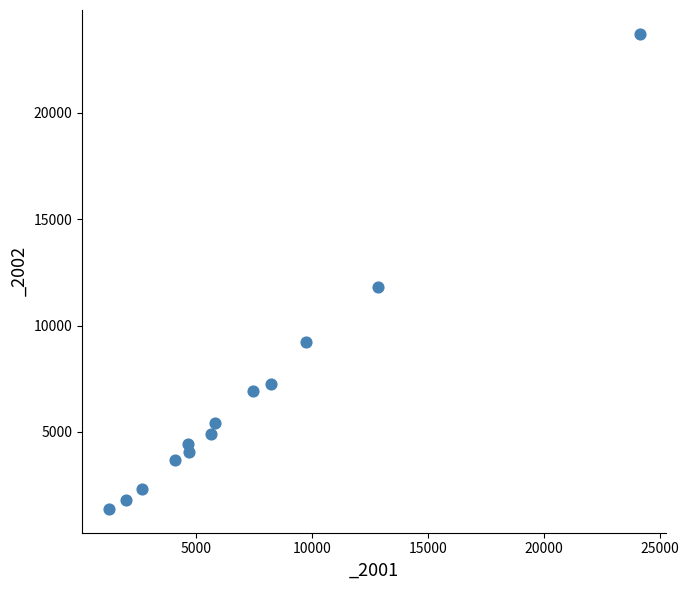

What is the range of Y values (max minus min)?

22346